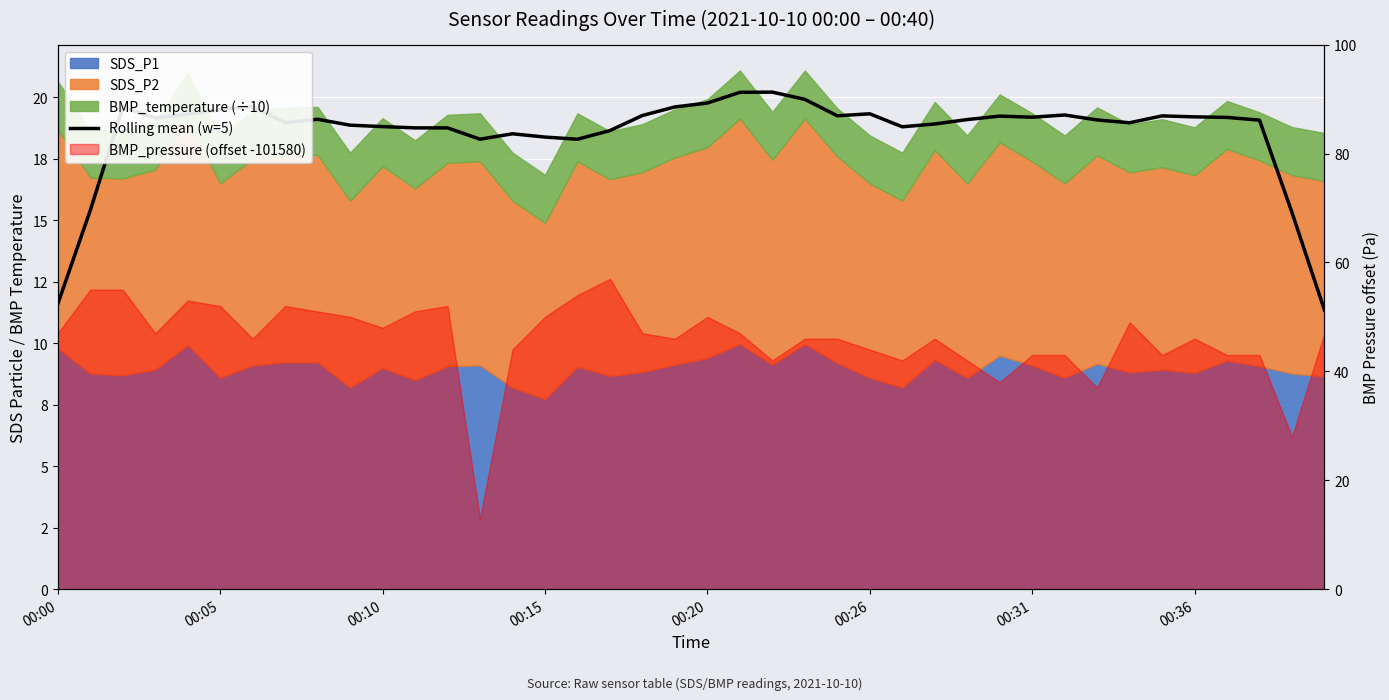

How many interior local peaks (higher than both neighbors) does the data have?

9